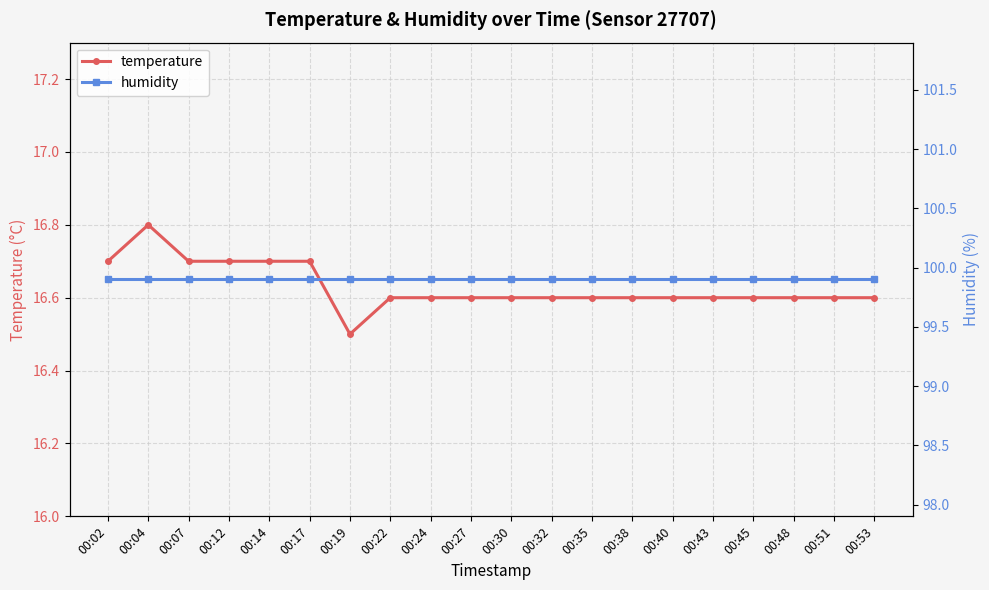

Reading left to right, extract all data points from this chart.

temperature: 16.7	16.8	16.7	16.7	16.7	16.7	16.5	16.6	16.6	16.6	16.6	16.6	16.6	16.6	16.6	16.6	16.6	16.6	16.6	16.6
humidity: 99.9	99.9	99.9	99.9	99.9	99.9	99.9	99.9	99.9	99.9	99.9	99.9	99.9	99.9	99.9	99.9	99.9	99.9	99.9	99.9